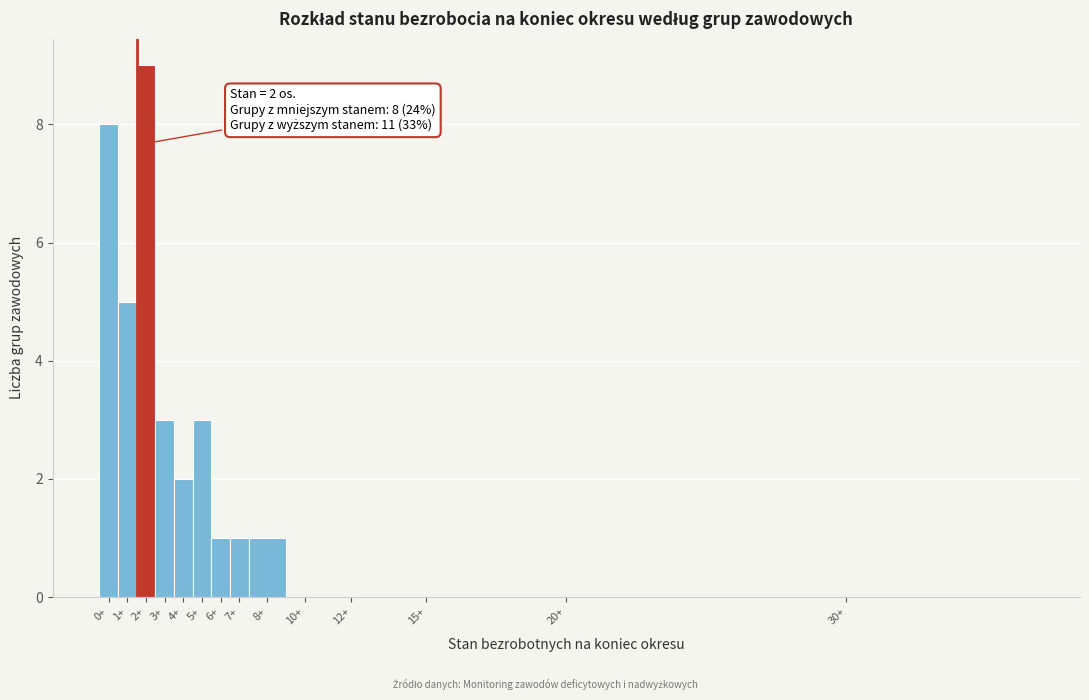

Reading left to right, transcribe all the data shown in this chart.

0+=8	1+=5	2+=9	3+=3	4+=2	5+=3	6+=1	7+=1	8+=1	10+=0	12+=0	15+=0	20+=0	30+=0